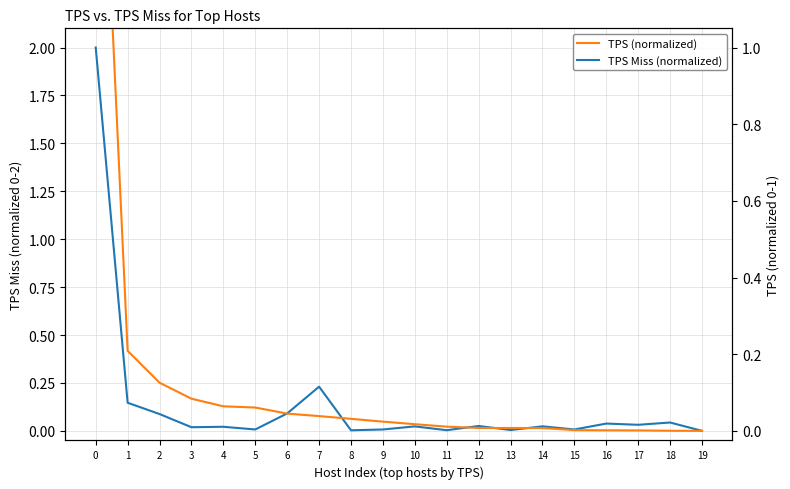

Does the chart display data point markers on the line(s)?

No